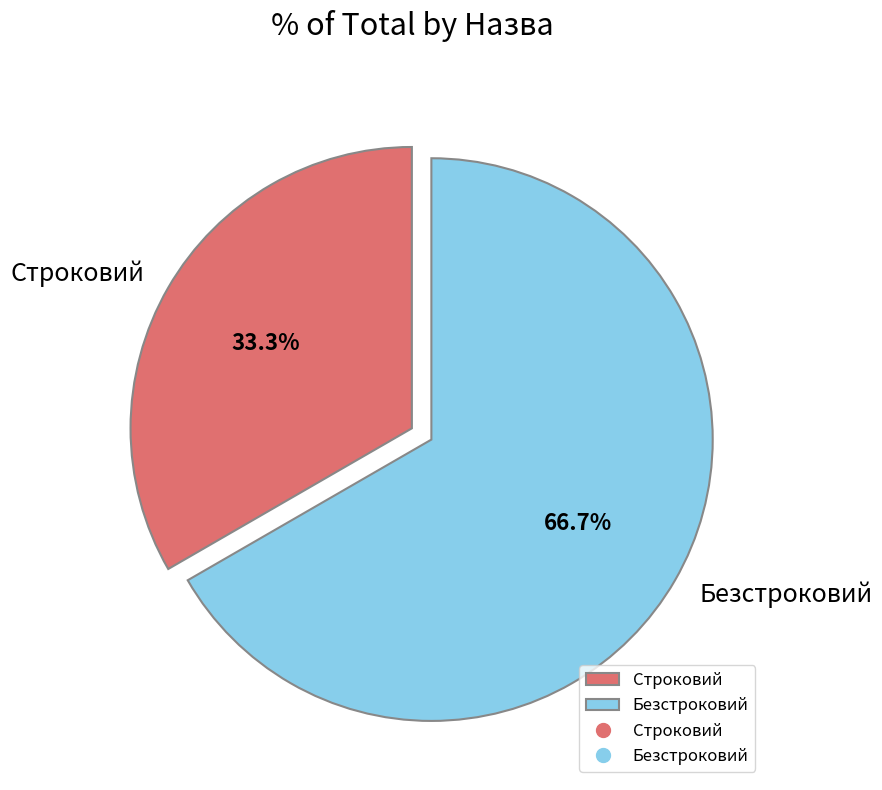

To the nearest percent, what is the difference between the Строковий and Безстроковий slice percentages?

33%